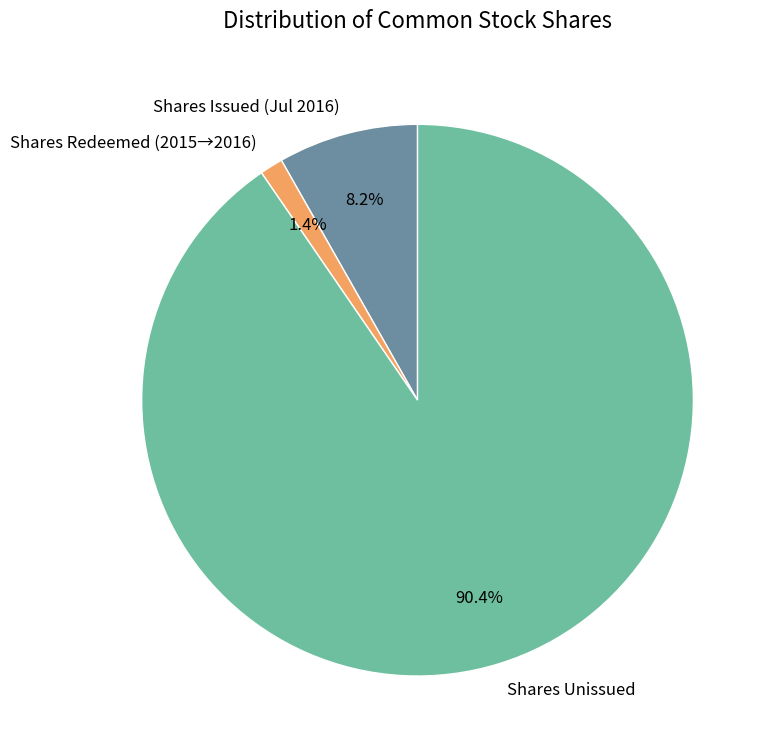

Which slice is the largest?

Shares Unissued